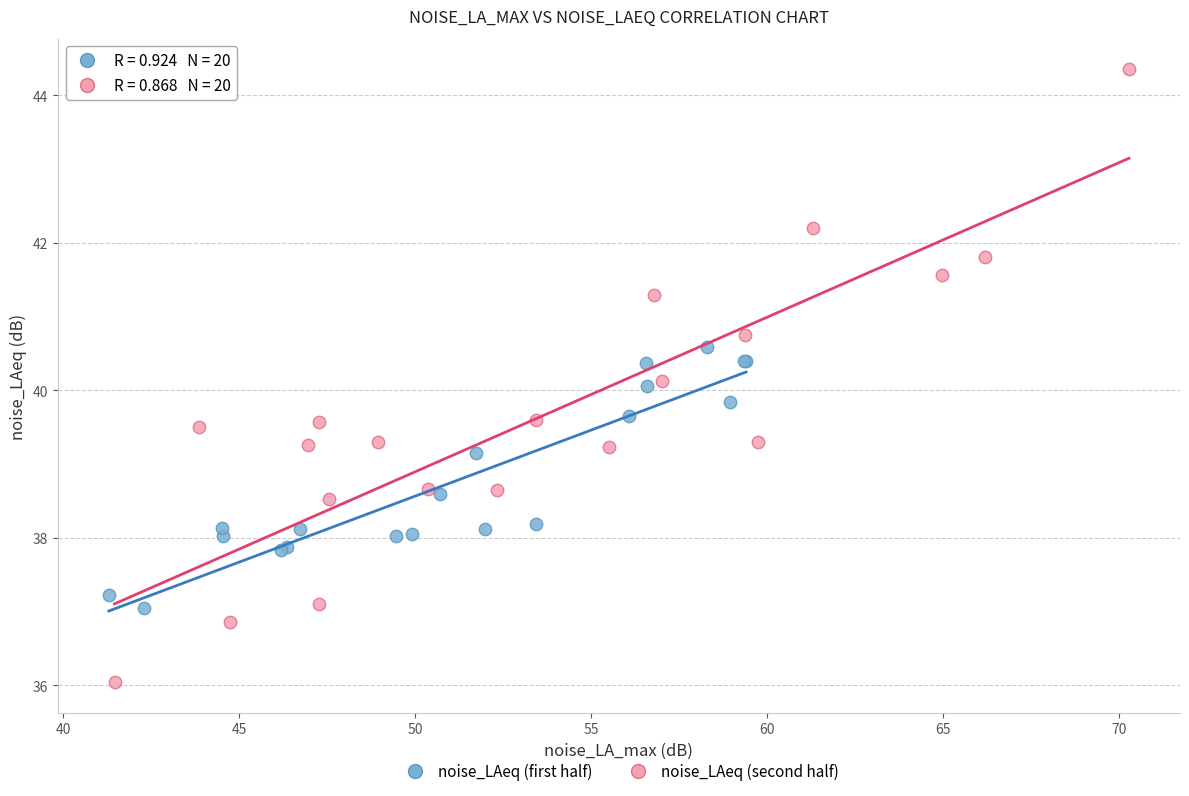

Which series reaches the minimum Y coordinate?

noise_LAeq (second half)